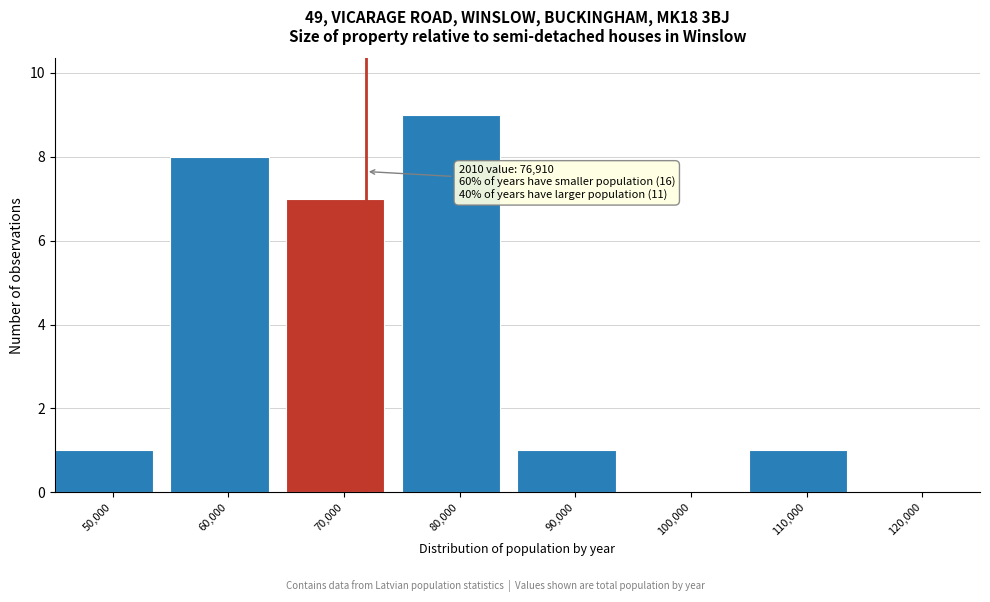

Reading left to right, what are all the values shown in this chart?

50,000=1	60,000=8	70,000=7	80,000=9	90,000=1	100,000=0	110,000=1	120,000=0